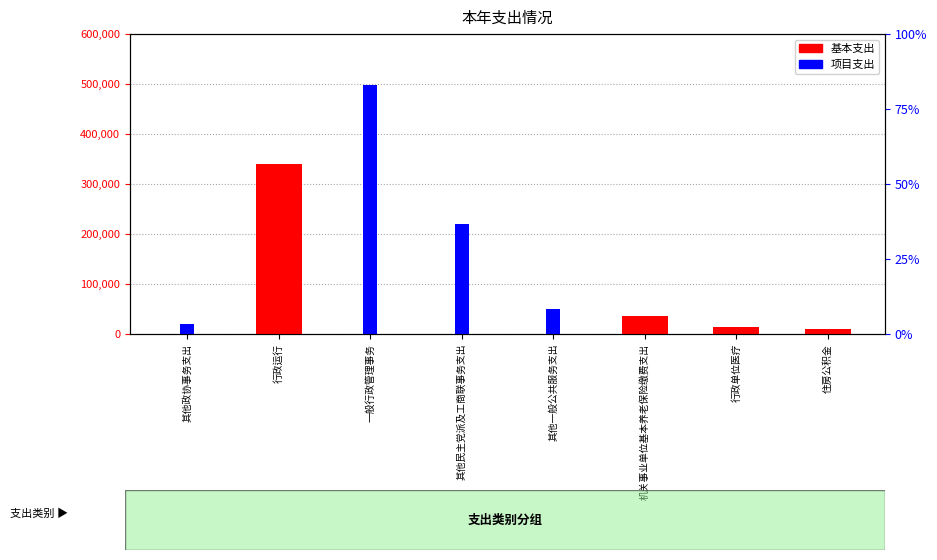

What position from the left is 其他民主党派及工商联事务支出?

4